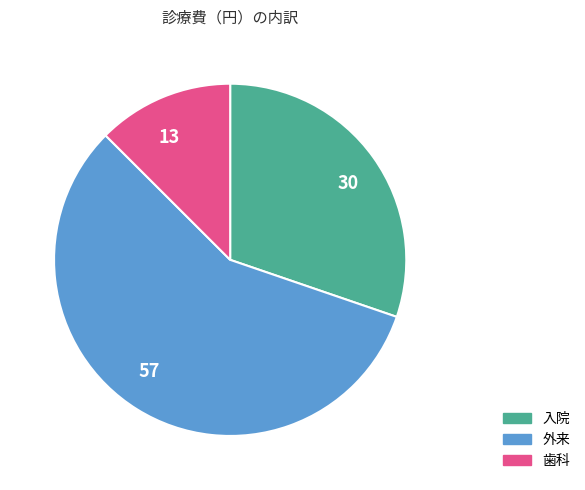

Do 歯科 and 外来 together represent more than half of the pie?

Yes